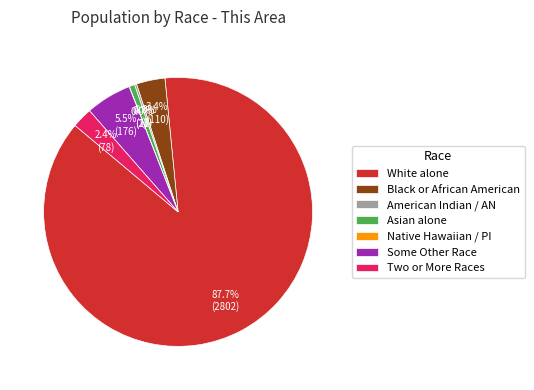

Does any single category account for the majority?

Yes